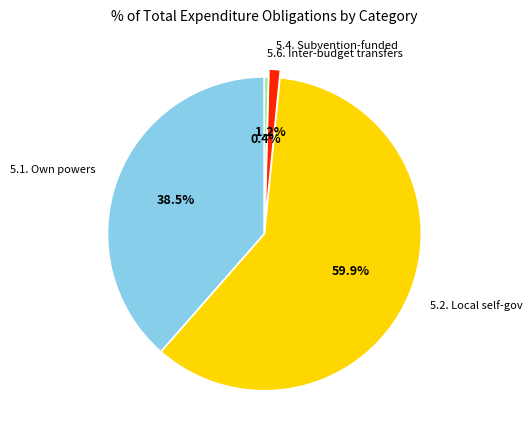

Rank the categories by value from highest to lowest.

5.2. Local self-gov, 5.1. Own powers, 5.4. Subvention-funded, 5.6. Inter-budget transfers